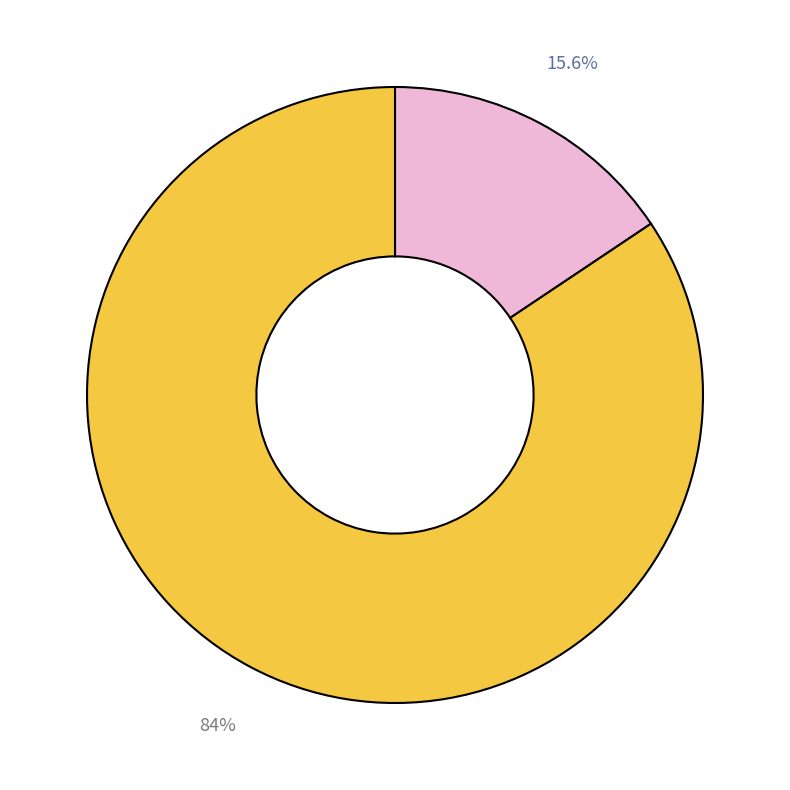

Count the number of slices in the pie.

2